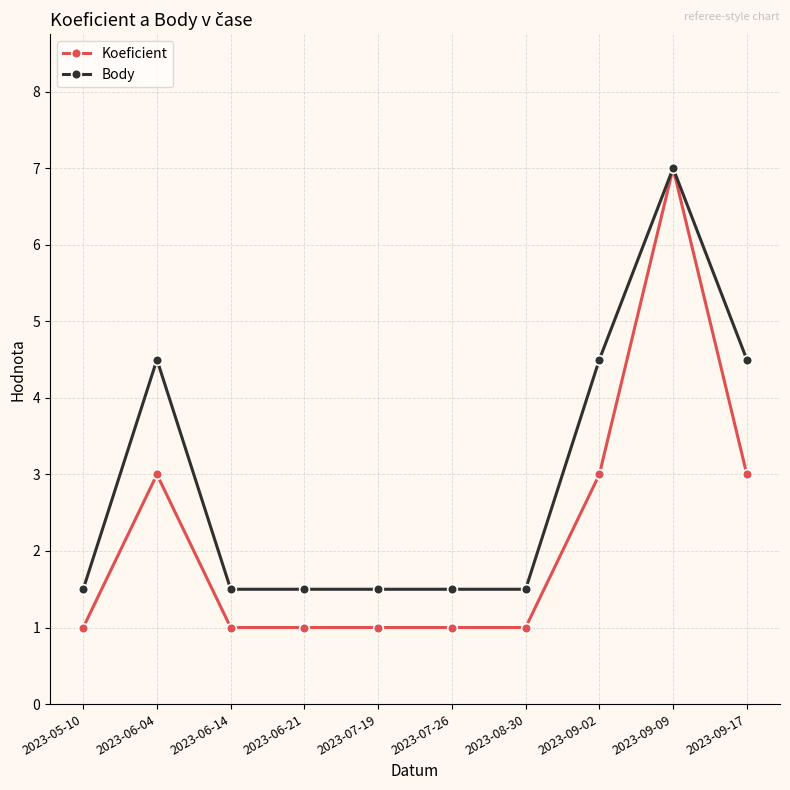

True or false: Body has more than 1 points higher than both neighbors.

True